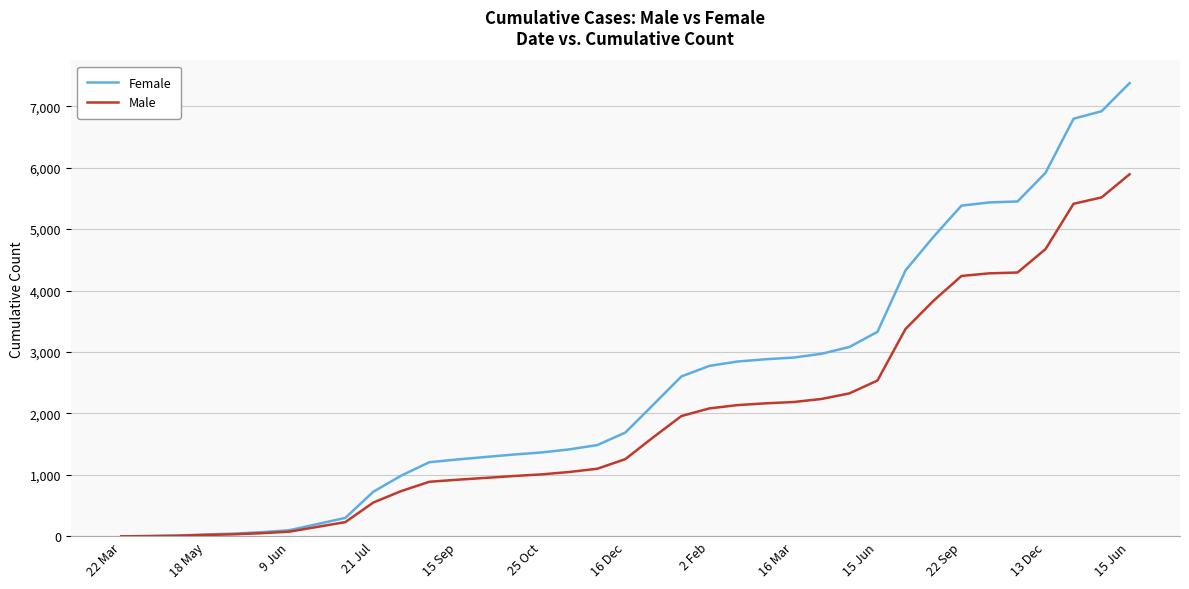

Rank the series by their average value, from highest to lowest.

Female, Male